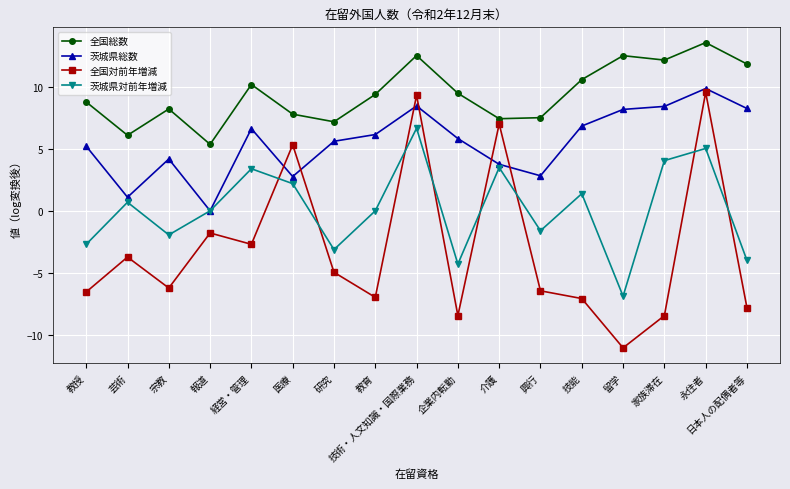

What is the lowest value of the 全国対前年増減 series?

-11.1